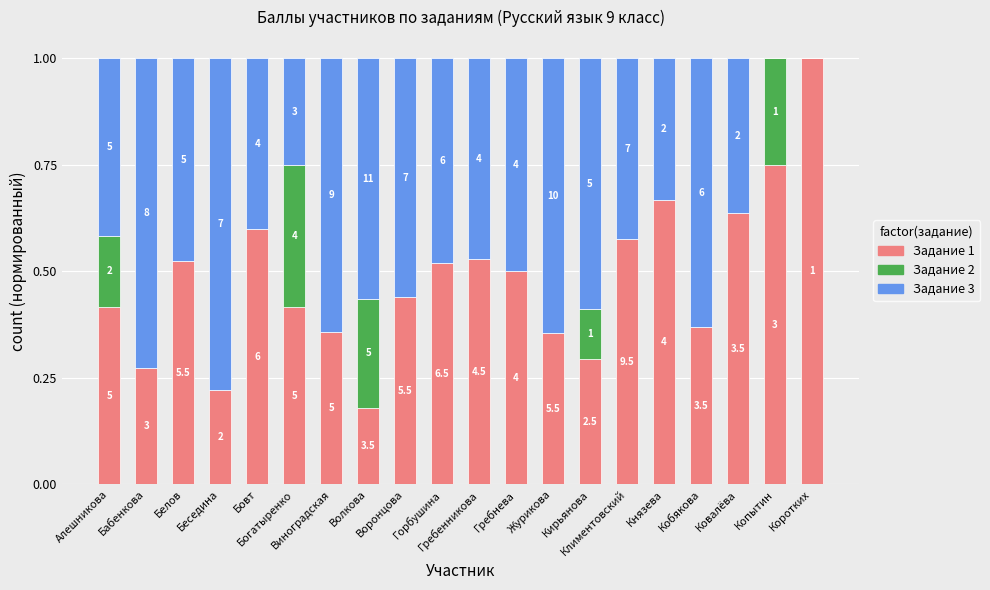

Does the chart contain stacked bars?

Yes